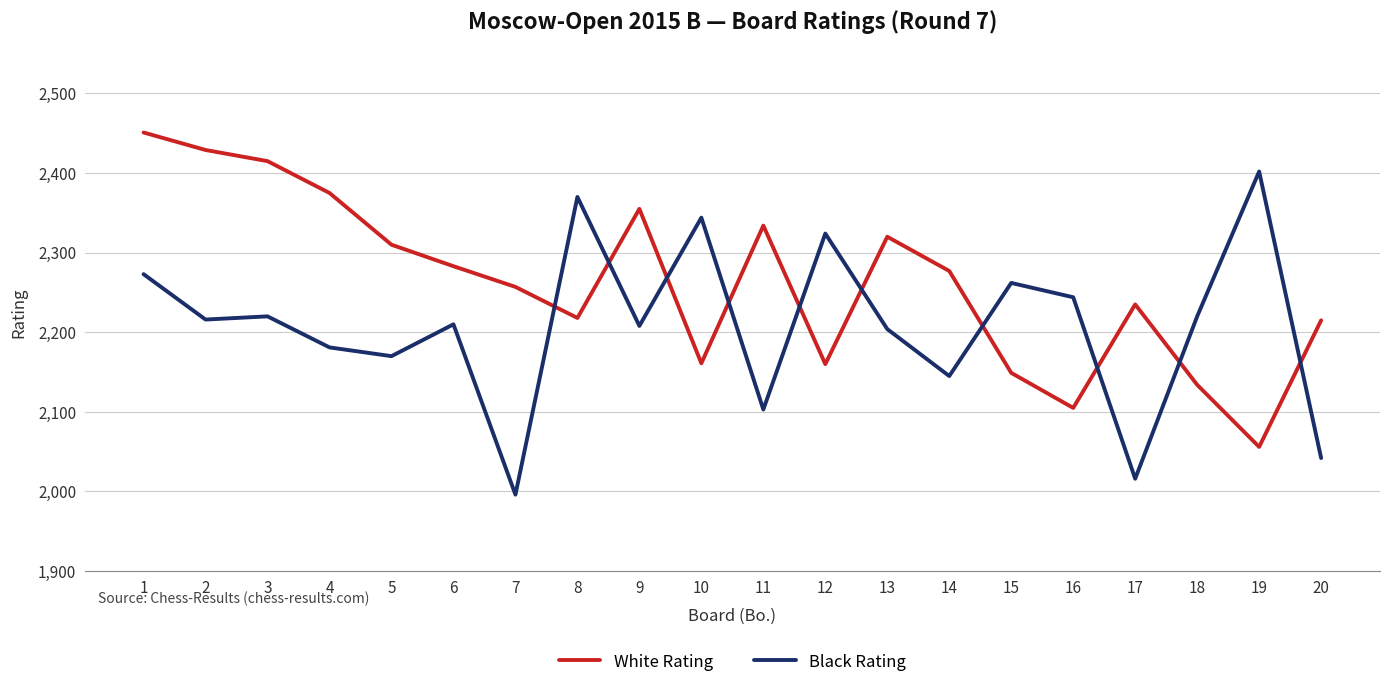

Read the White Rating value at 14.

2277